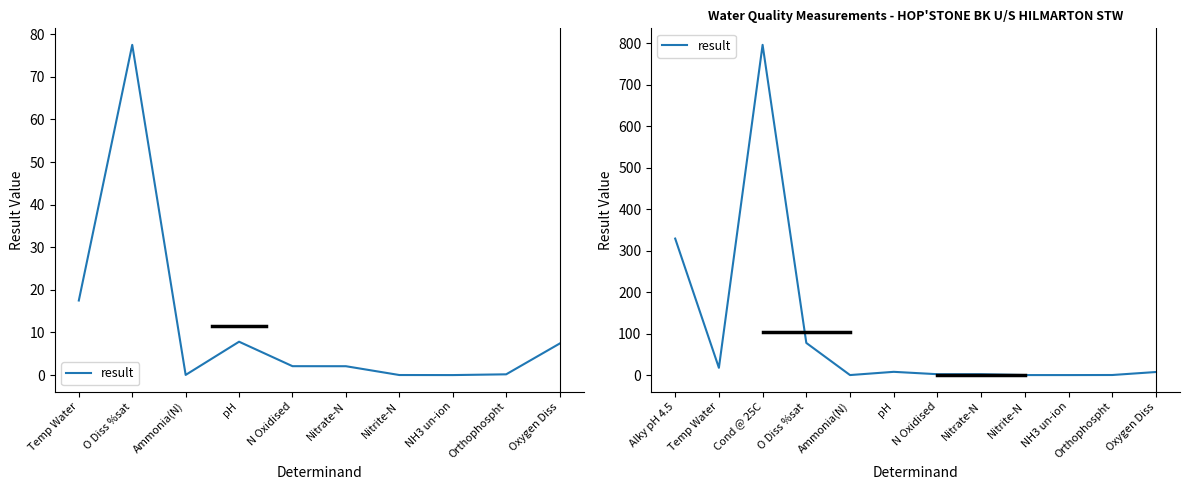

Count the number of values greater than 7.

6